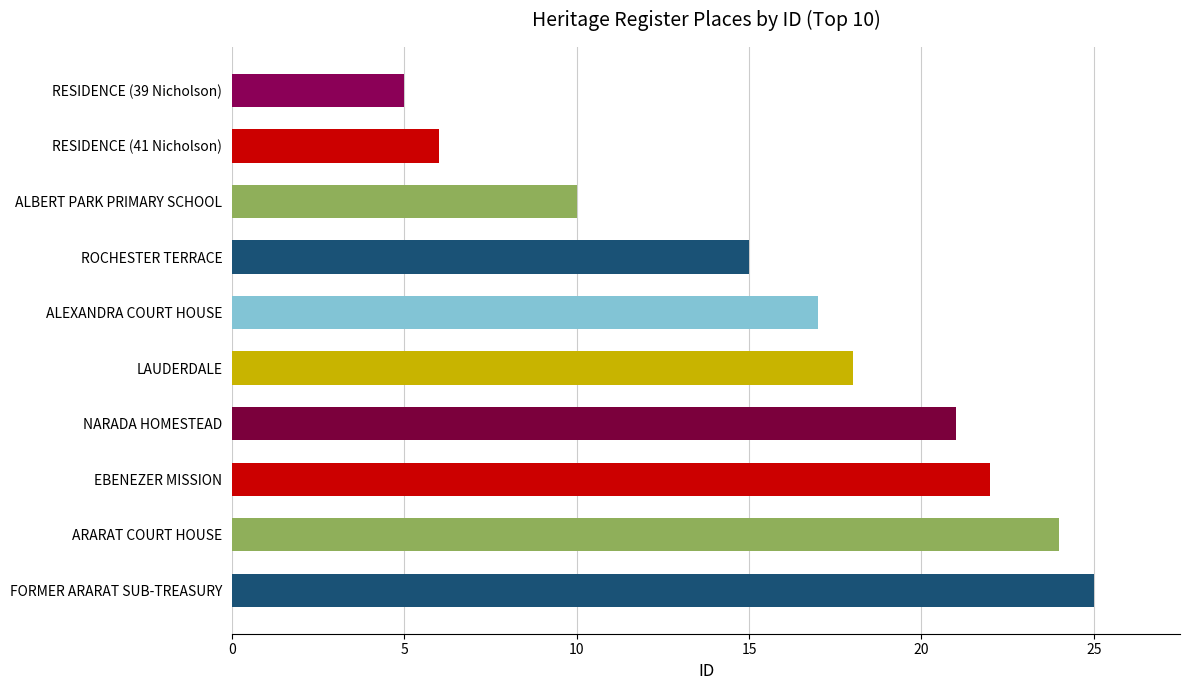

Rank the categories by value from highest to lowest.

FORMER ARARAT SUB-TREASURY, ARARAT COURT HOUSE, EBENEZER MISSION, NARADA HOMESTEAD, LAUDERDALE, ALEXANDRA COURT HOUSE, ROCHESTER TERRACE, ALBERT PARK PRIMARY SCHOOL, RESIDENCE (41 Nicholson), RESIDENCE (39 Nicholson)